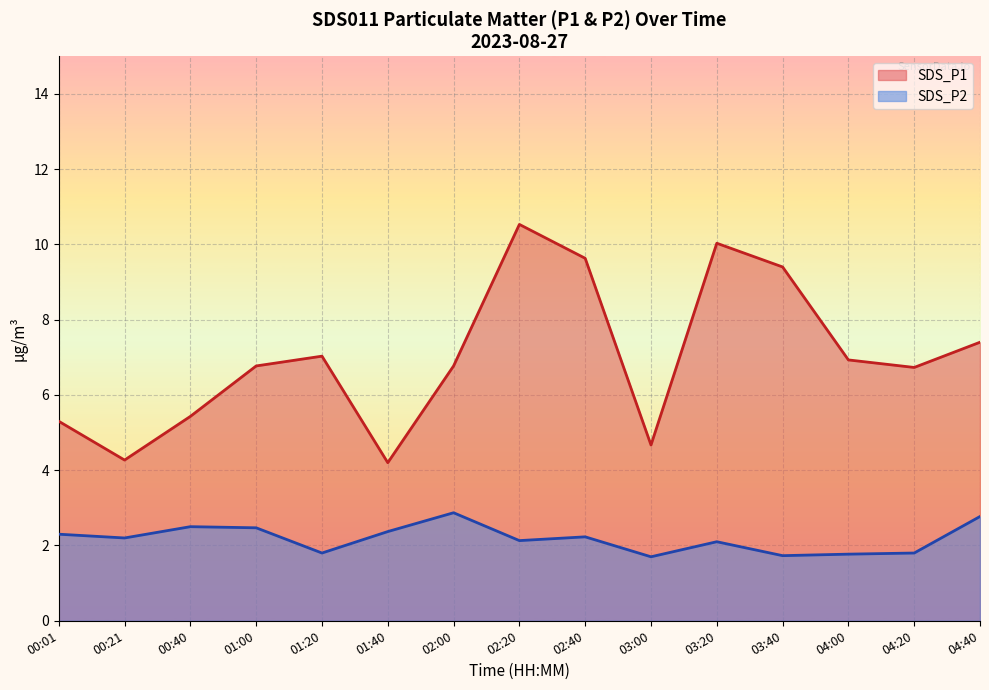

What is the difference between the highest and lowest values at 00:01?

3.0